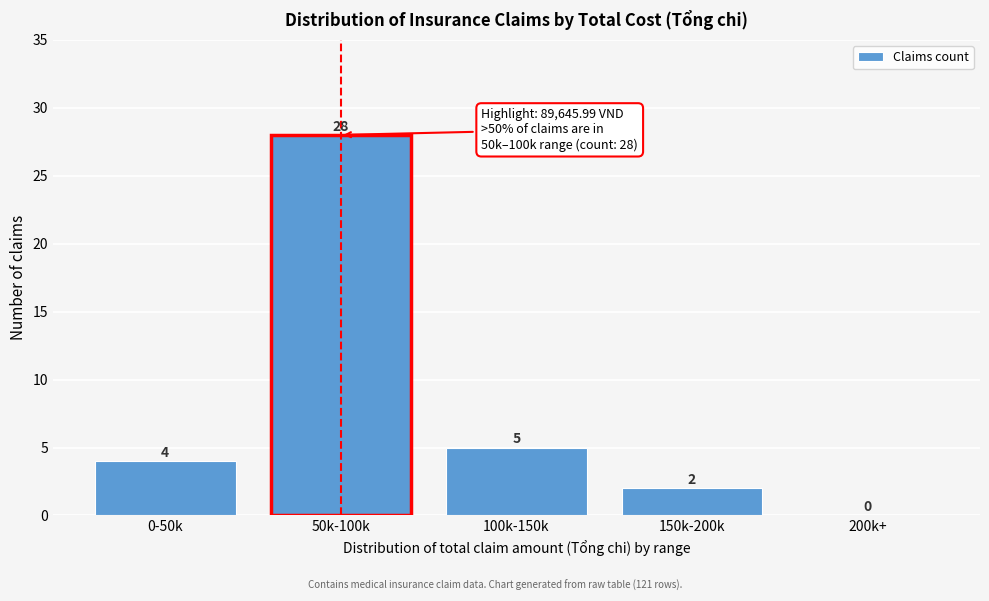

Reading left to right, transcribe all the data shown in this chart.

0-50k=4	50k-100k=28	100k-150k=5	150k-200k=2	200k+=0